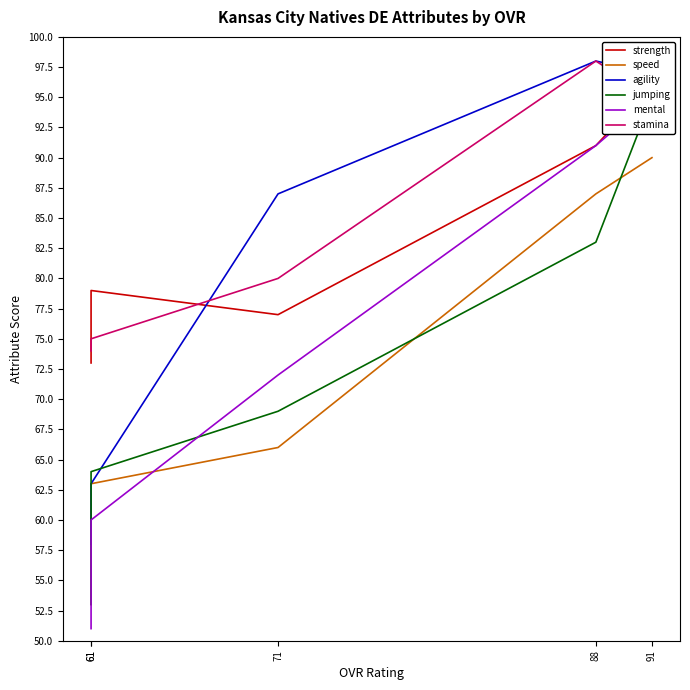

Rank the series by their maximum value, from lowest to highest.

speed, jumping, mental, strength, agility, stamina